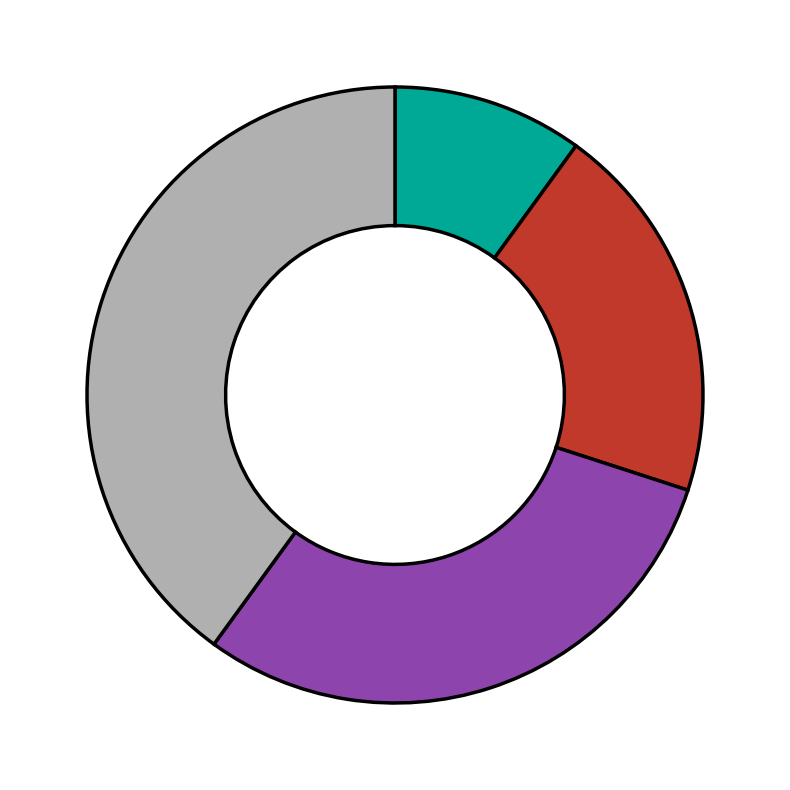

Is there any slice that represents more than half of the pie?

No